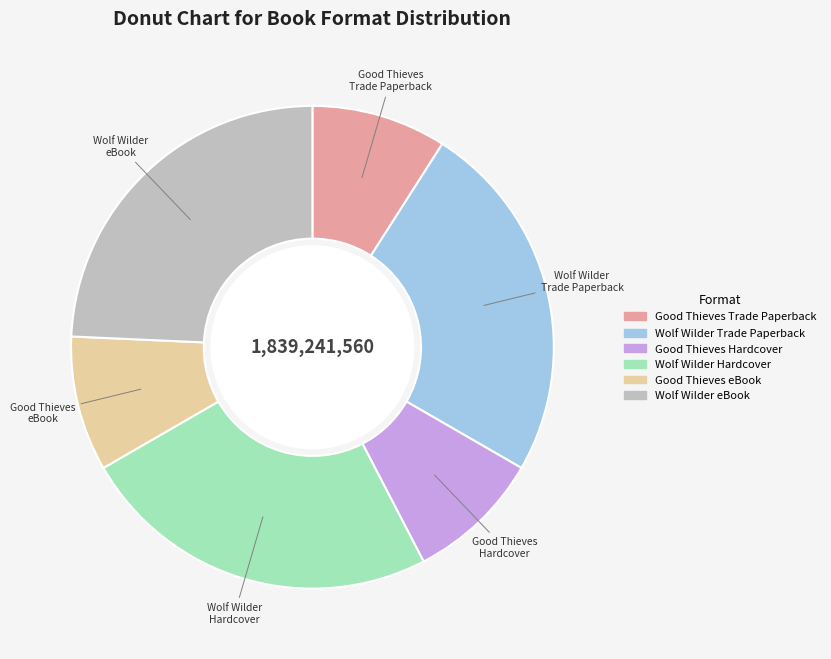

Is there a majority slice in this chart?

No